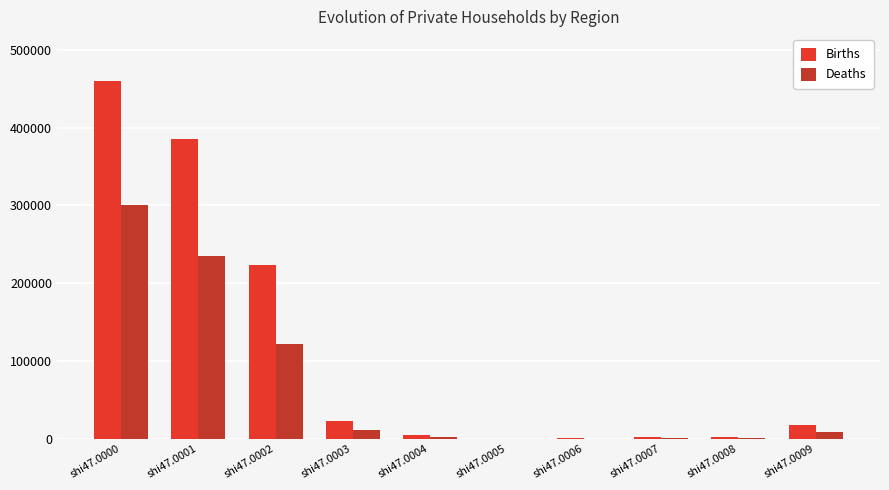

True or false: Births has a value of 1854 at shi47.0008.

True